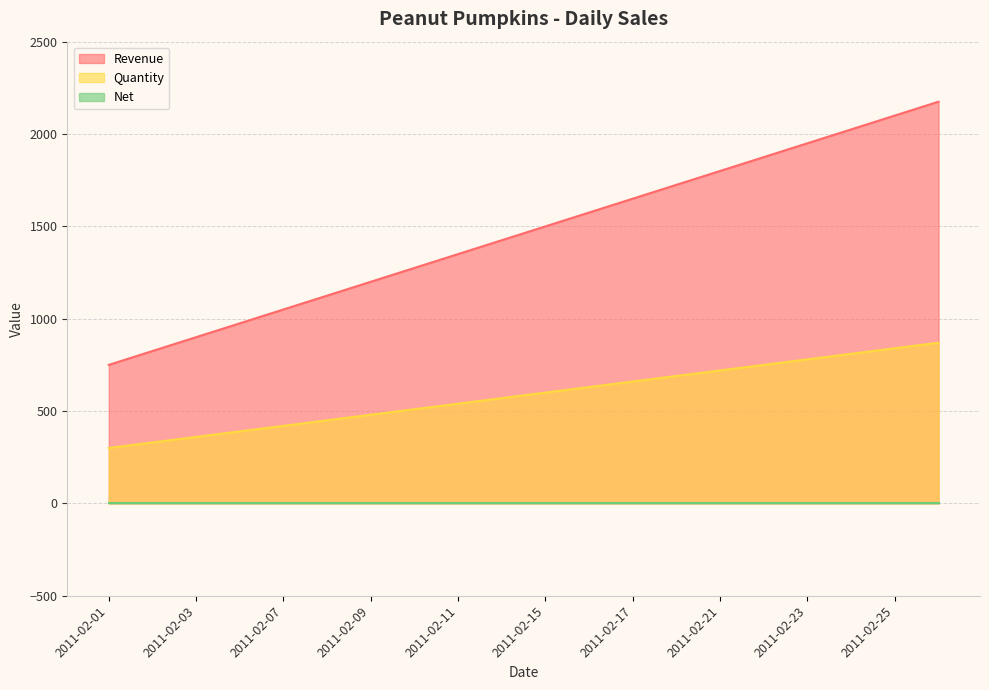

Which series has the widest spread of values?

Revenue